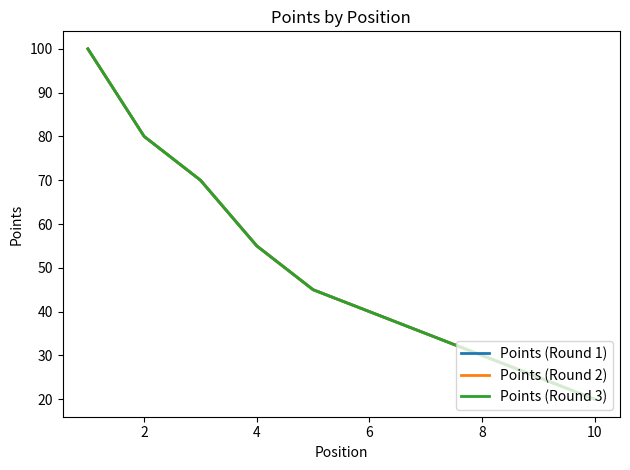

Does the chart have visible grid lines?

No